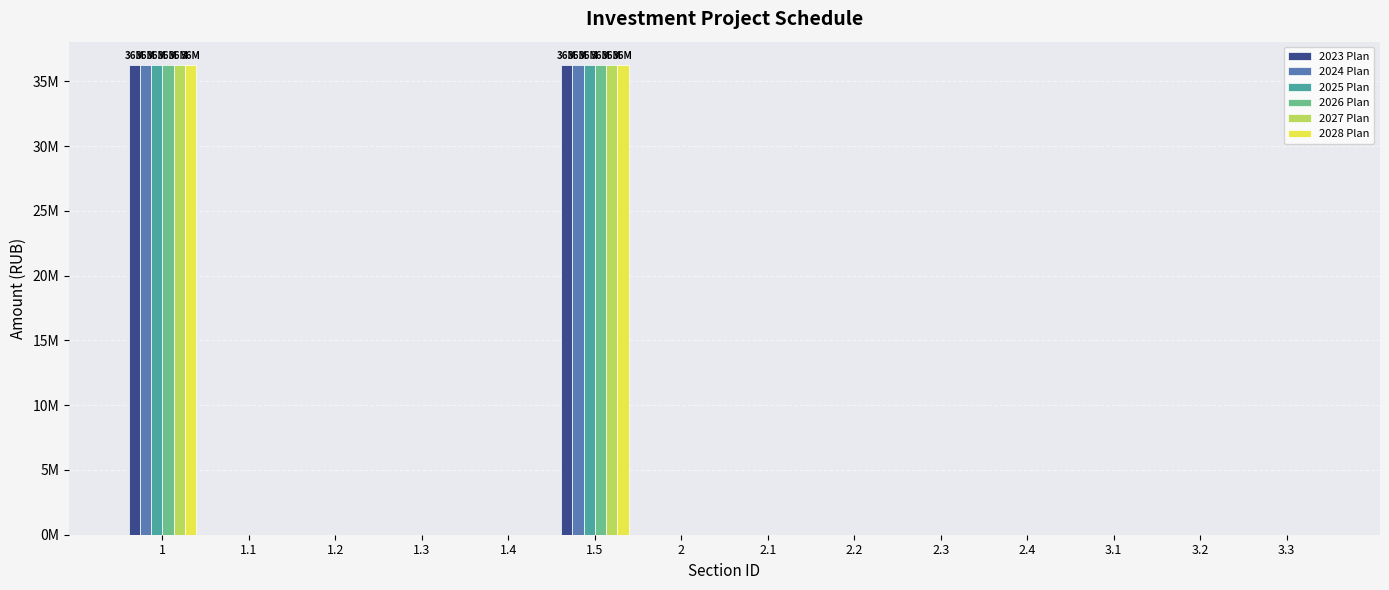

Are the bars grouped side by side (vs. stacked)?

Yes